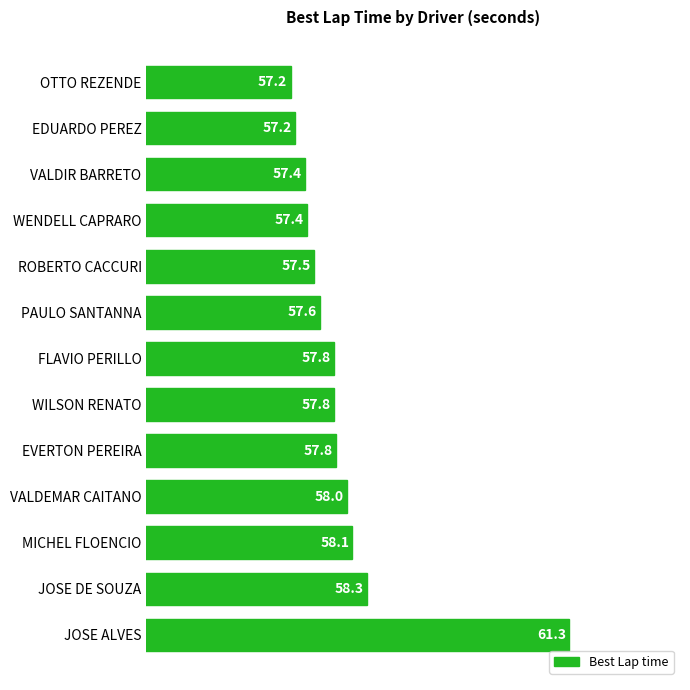

Are the bars grouped side by side (vs. stacked)?

No